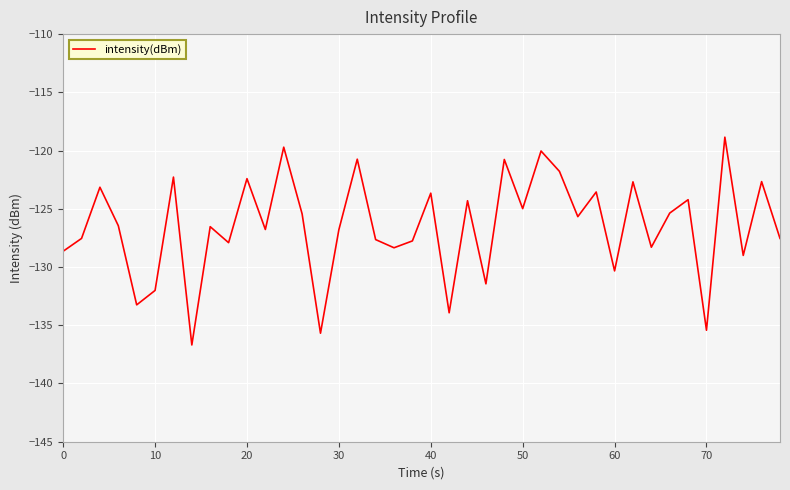

Does the chart display data point markers on the line(s)?

No